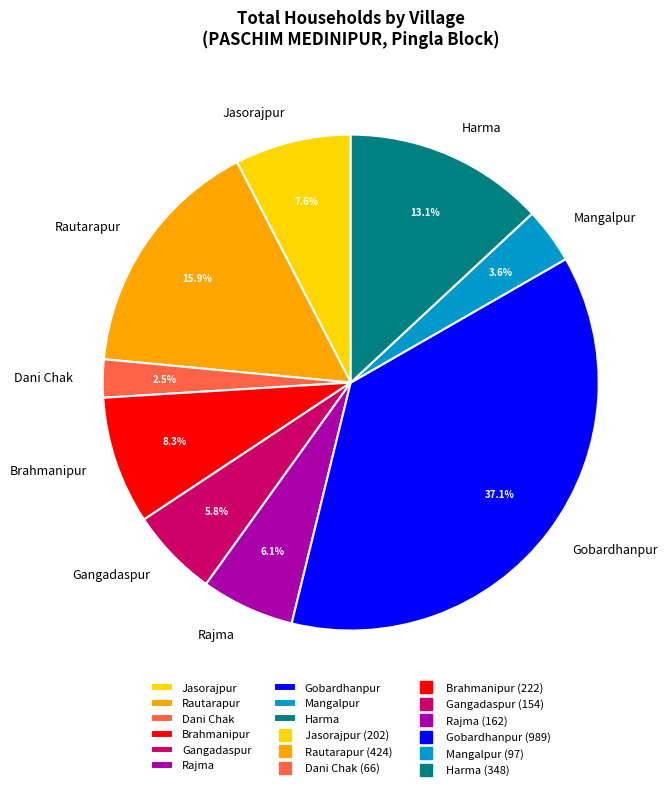

Does Mangalpur account for over 50% of the chart?

No